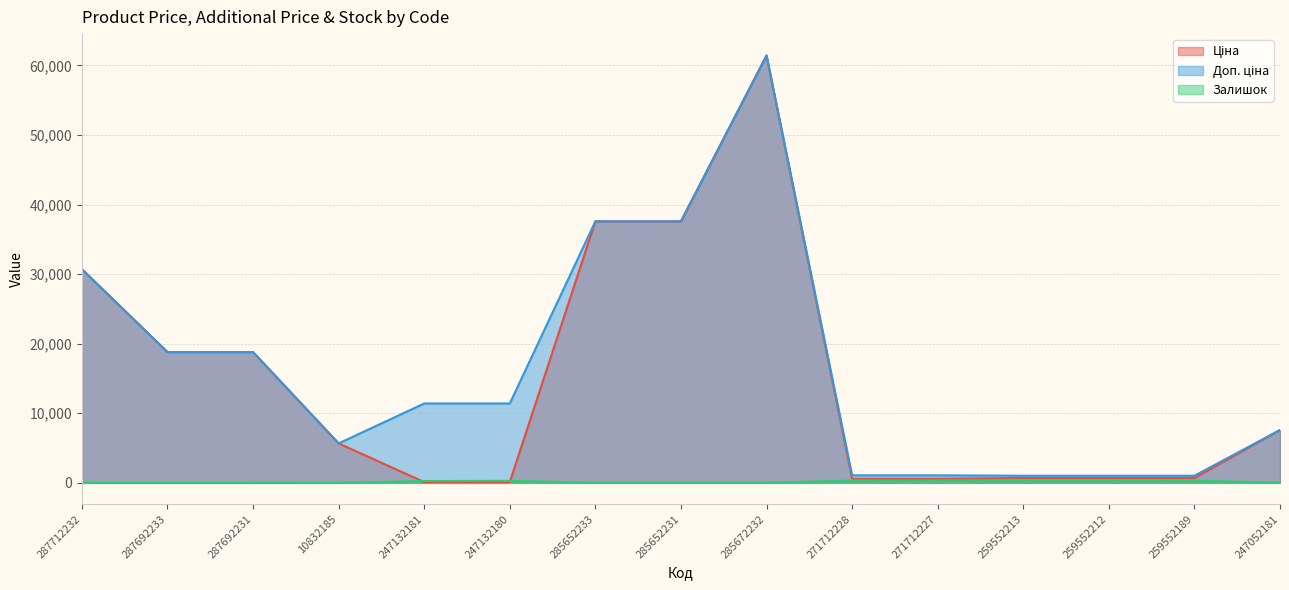

At which category does the chart reach its minimum across all series?

287712232